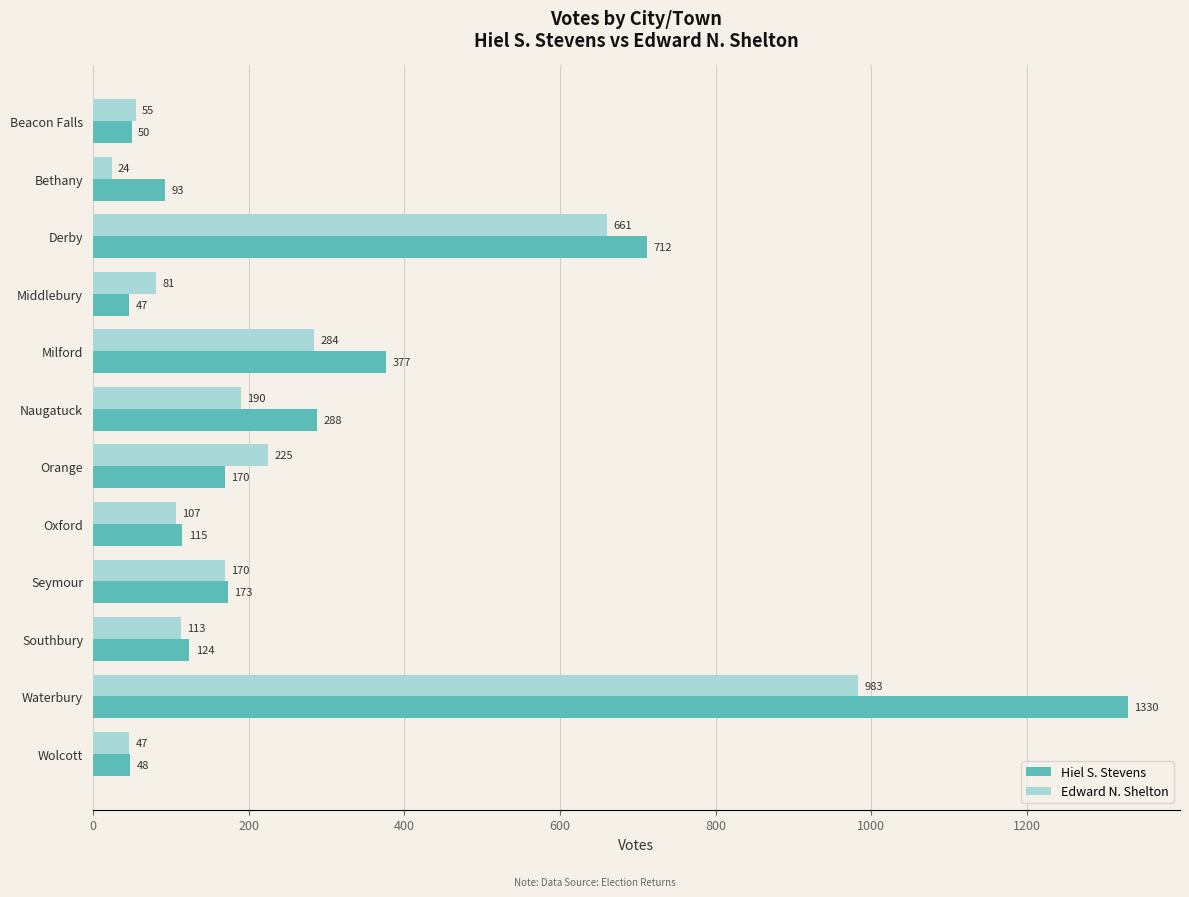

Between Bethany and Wolcott, which series saw the biggest shift?

Hiel S. Stevens